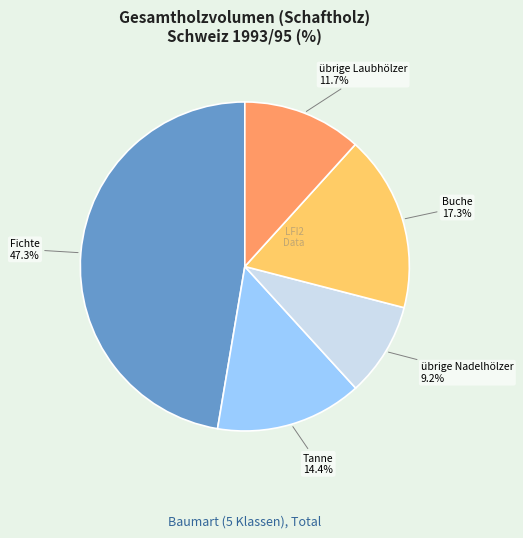

To the nearest percent, what percentage of the pie is übrige Nadelhölzer?

9%